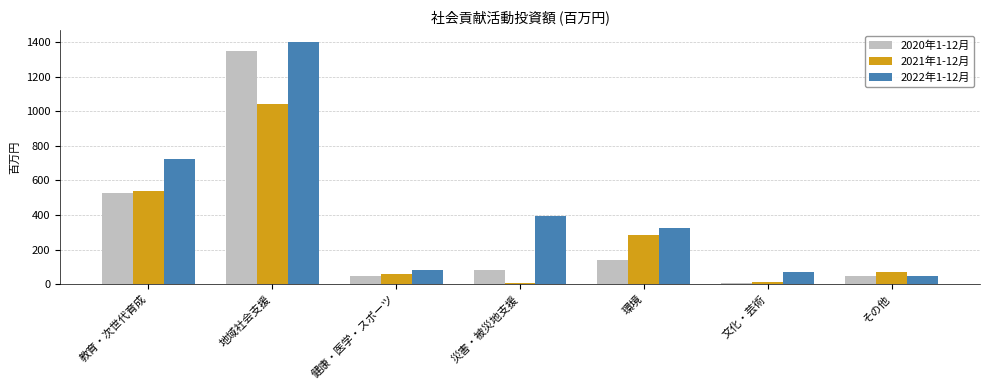

What is the smallest value displayed?

5